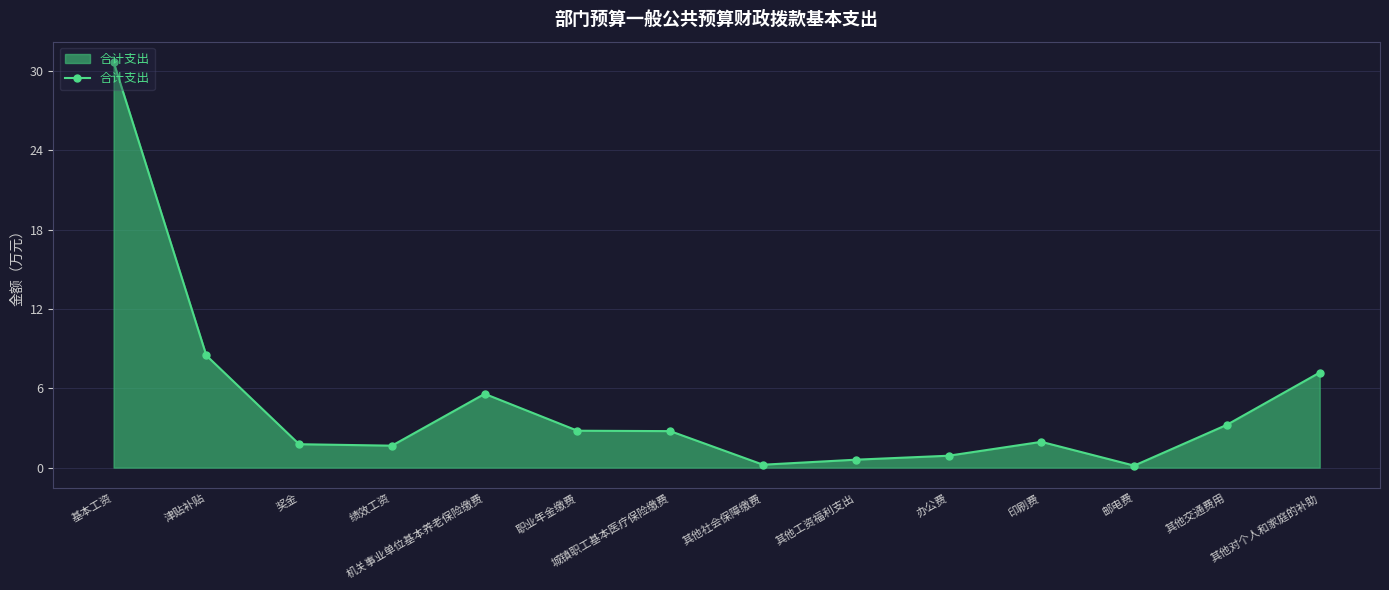

Approximately how many times larger is the value at 城镇职工基本医疗保险缴费 compared to 津贴补贴?

0.3